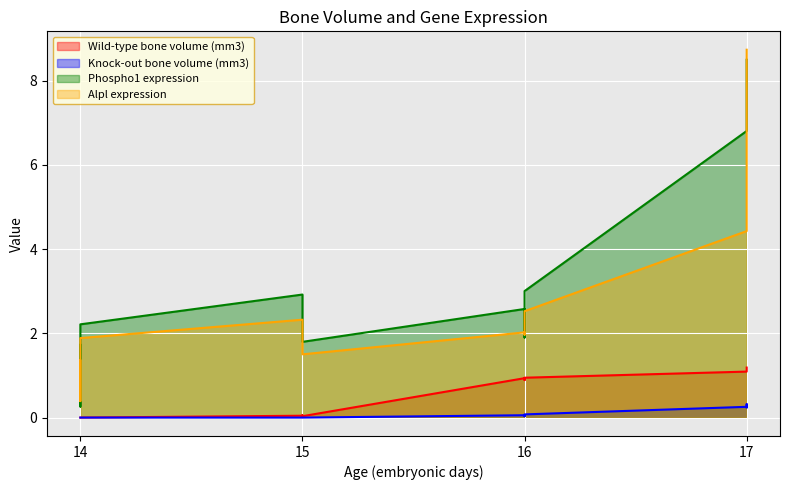

True or false: Knock-out bone volume (mm3) and Alpl expression intersect in this chart.

False